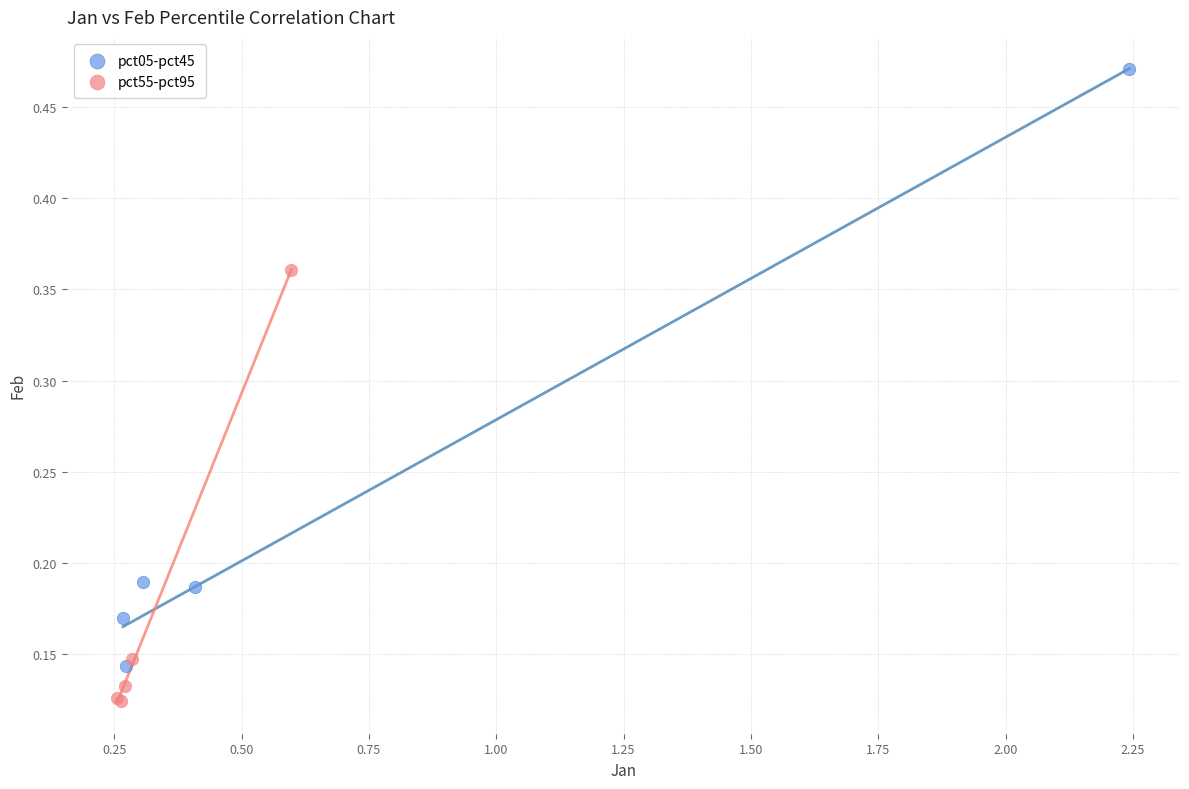

Which series reaches the minimum Y coordinate?

pct55-pct95